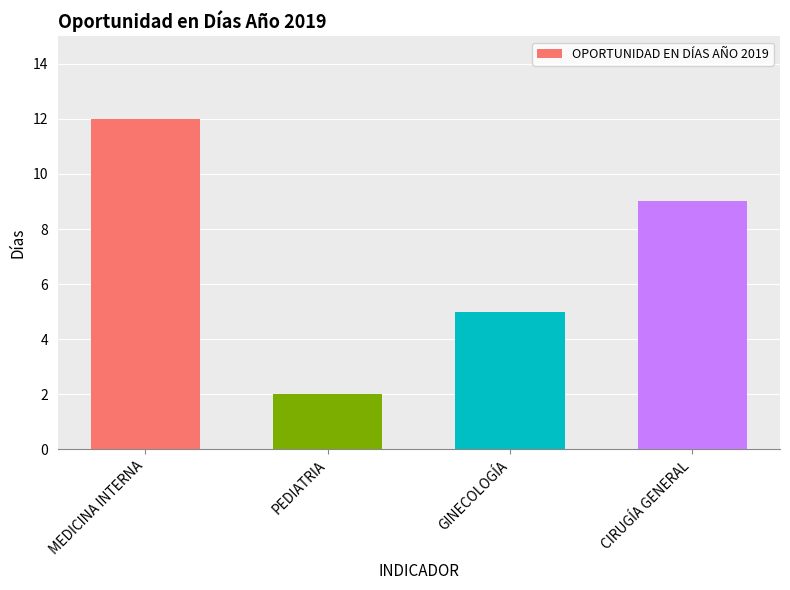

What is the maximum value shown in the chart?

12